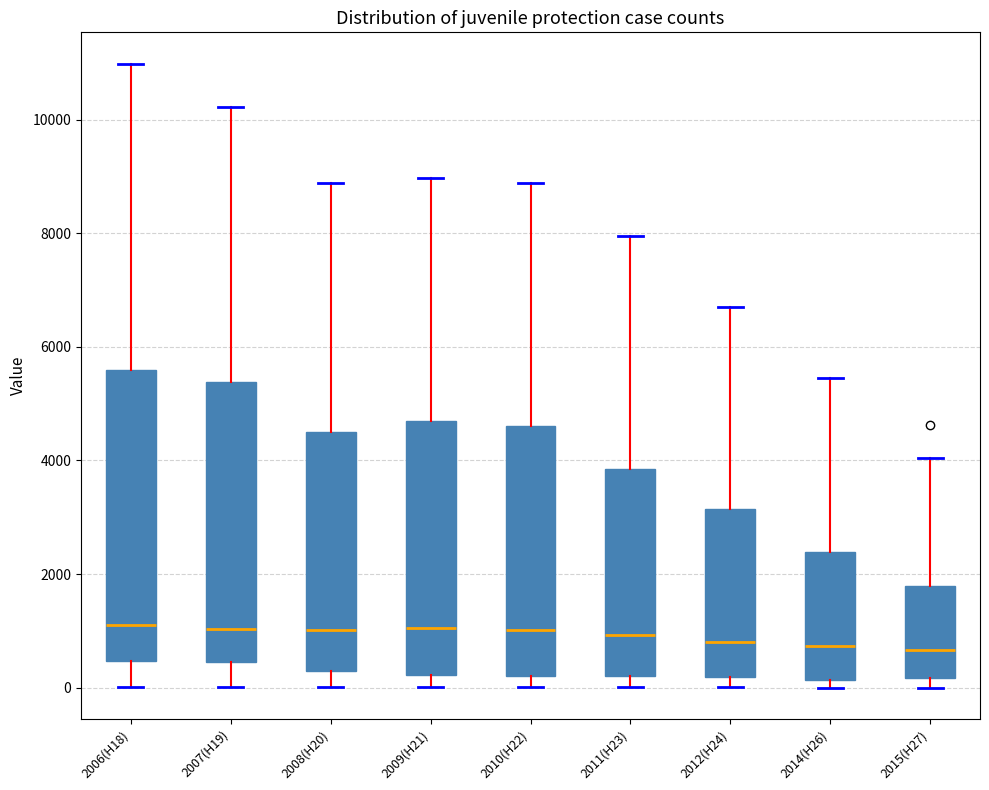

Comparing the boxes themselves (not the whiskers), which one is the tallest?

2006(H18)